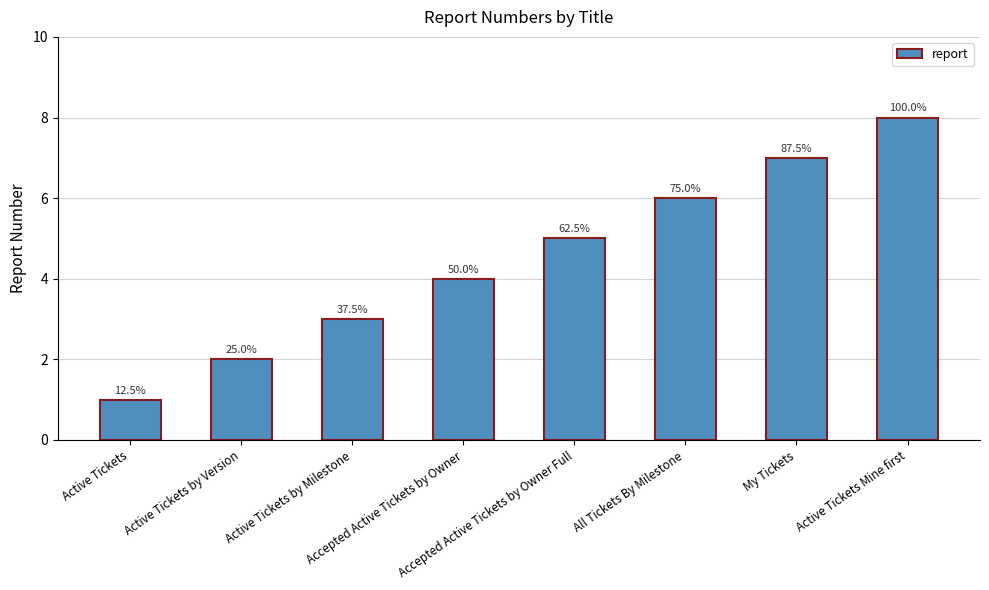

What is the difference between the maximum and minimum values?

7